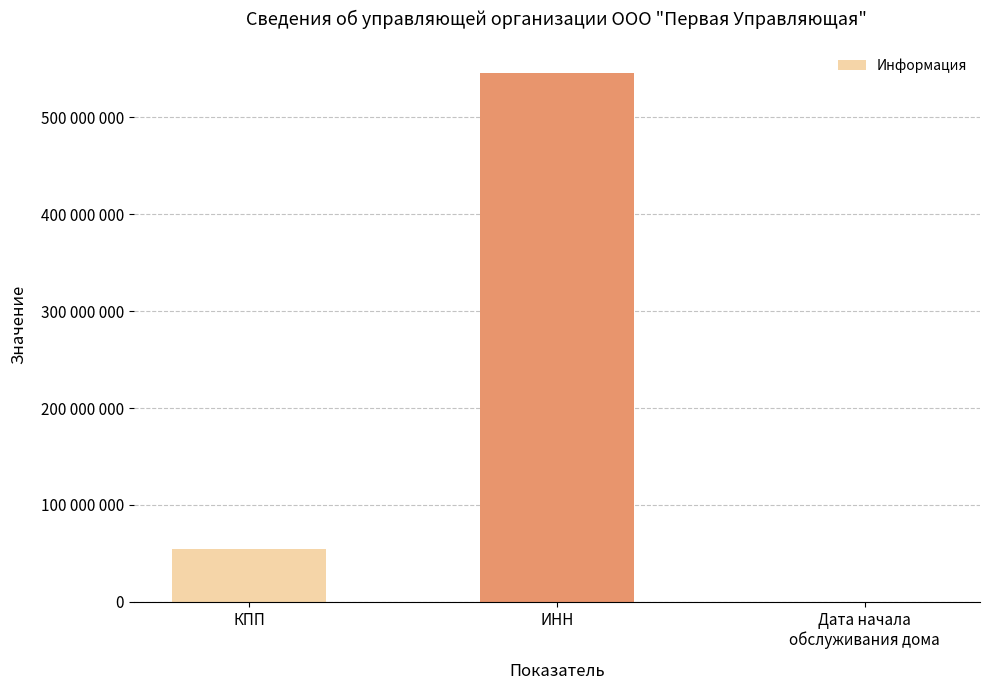

Are the bars grouped side by side (vs. stacked)?

No